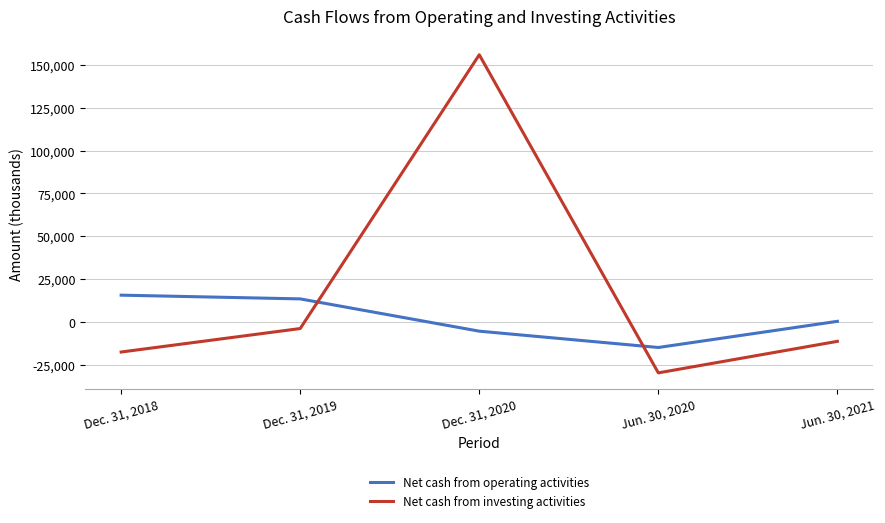

Reading left to right, what are all the values shown in this chart?

Net cash from operating activities: Dec. 31, 2018=15556	Dec. 31, 2019=13371	Dec. 31, 2020=-5492	Jun. 30, 2020=-15025	Jun. 30, 2021=260
Net cash from investing activities: Dec. 31, 2018=-17674	Dec. 31, 2019=-3954	Dec. 31, 2020=156048	Jun. 30, 2020=-29858	Jun. 30, 2021=-11439